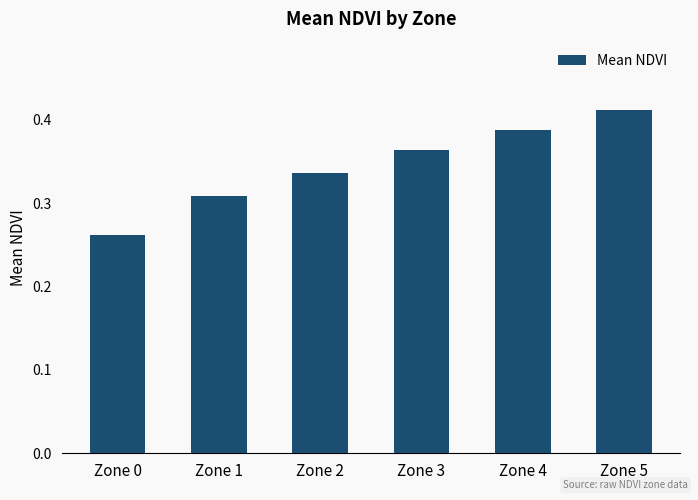

Rank the categories by value from highest to lowest.

Zone 5, Zone 4, Zone 3, Zone 2, Zone 1, Zone 0